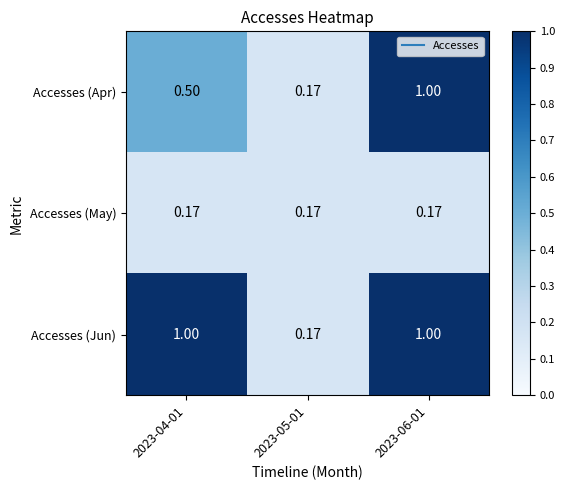

At which category is the sum across all series the highest?

2023-06-01